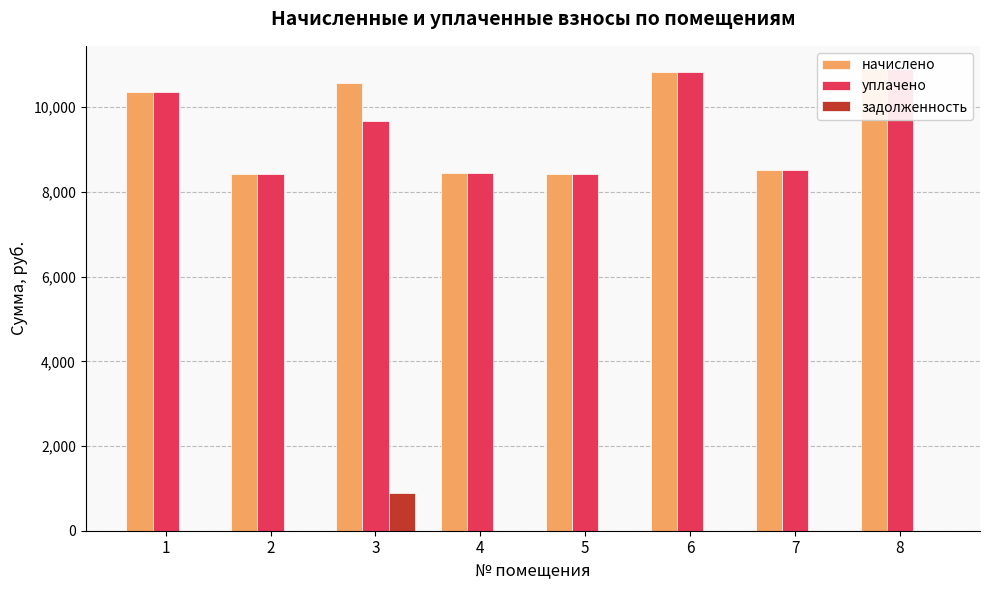

True or false: начислено has a value of 8448.0 at 4.

True